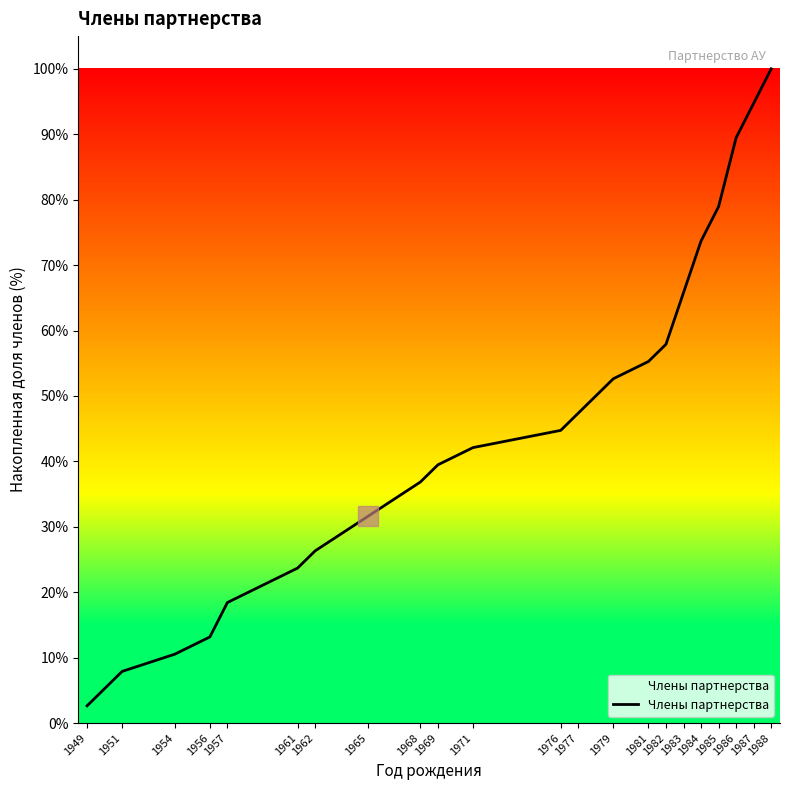

Rank the categories by value from lowest to highest.

1949, 1951, 1954, 1956, 1957, 1961, 1962, 1965, 1968, 1969, 1971, 1976, 1977, 1979, 1981, 1982, 1983, 1984, 1985, 1986, 1987, 1988